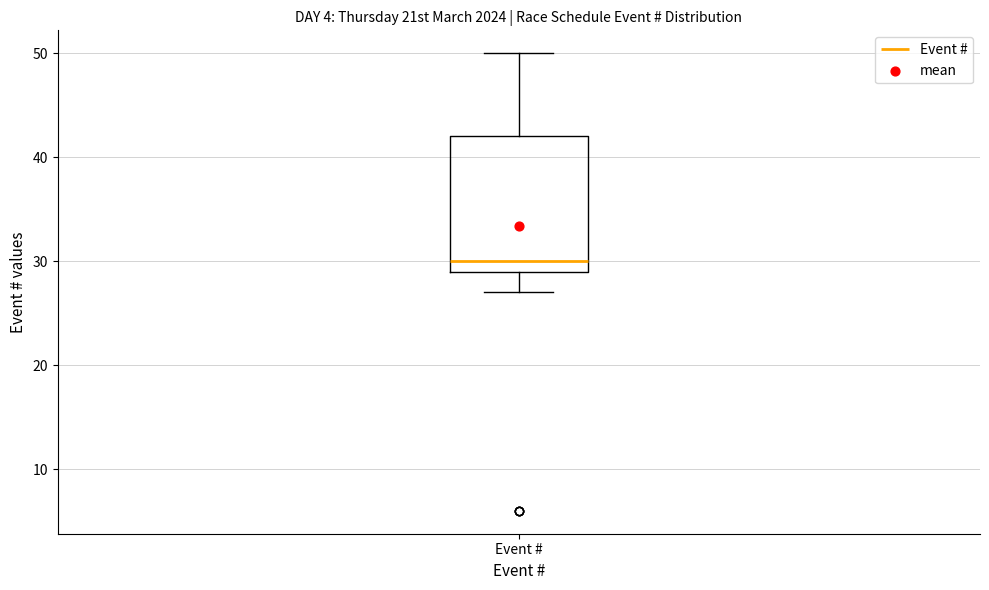

Read this box plot against the y-axis: the position of the median line, the range covered by the box, and the ends of both whiskers. The values are not printed on the chart, so give them approximately, as read against the axis.

median 30, box 29 to 42, whiskers 27 to 50